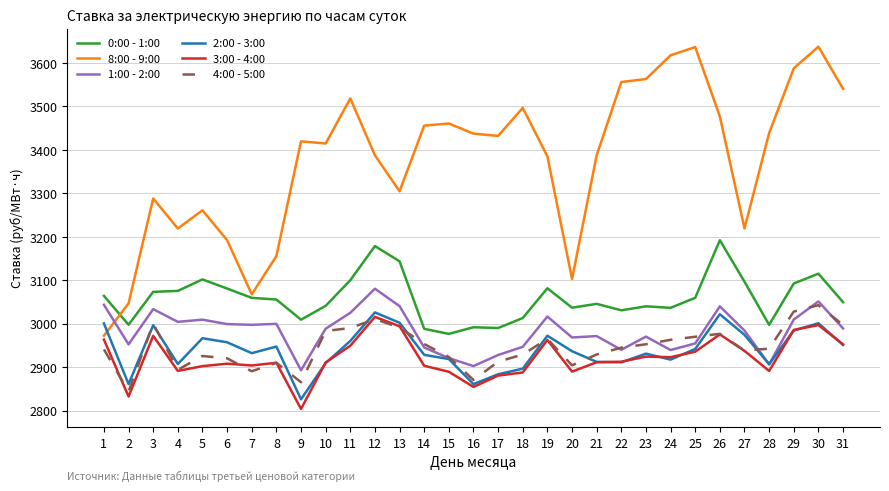

Does the chart have visible grid lines?

Yes